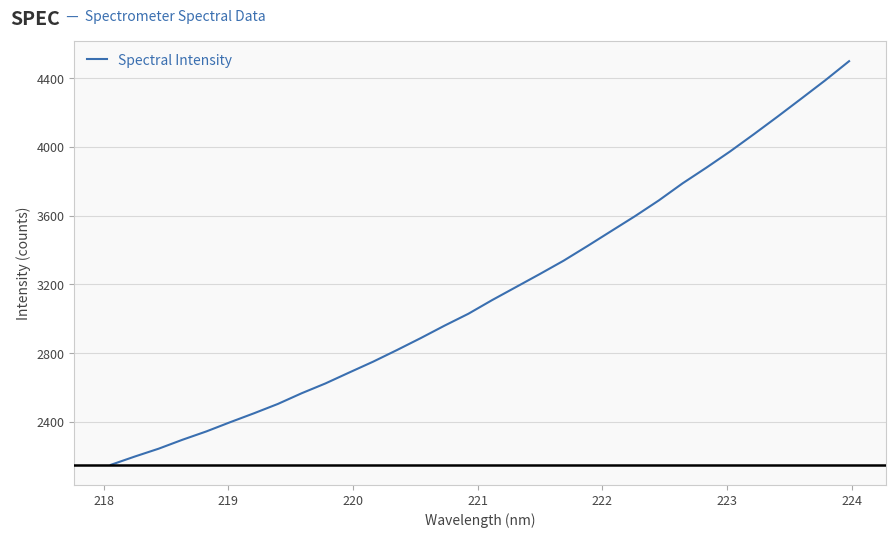

Is this an area chart (filled region under the line)?

No